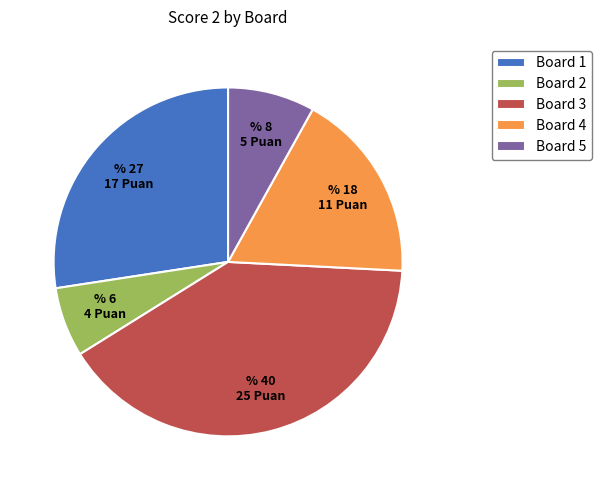

Do Board 1 and Board 2 together represent more than half of the pie?

No